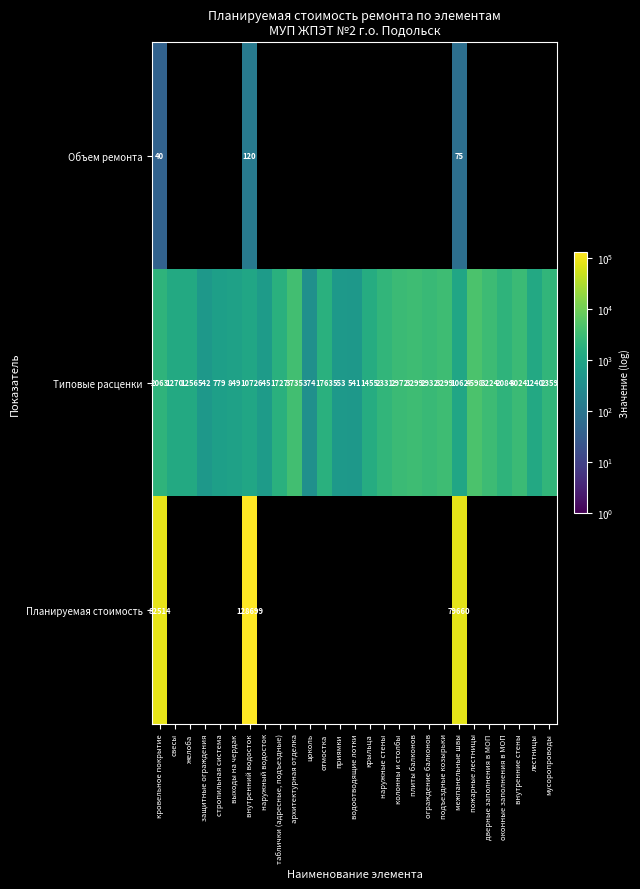

What is the total value across all series at межпанельные швы?

80797